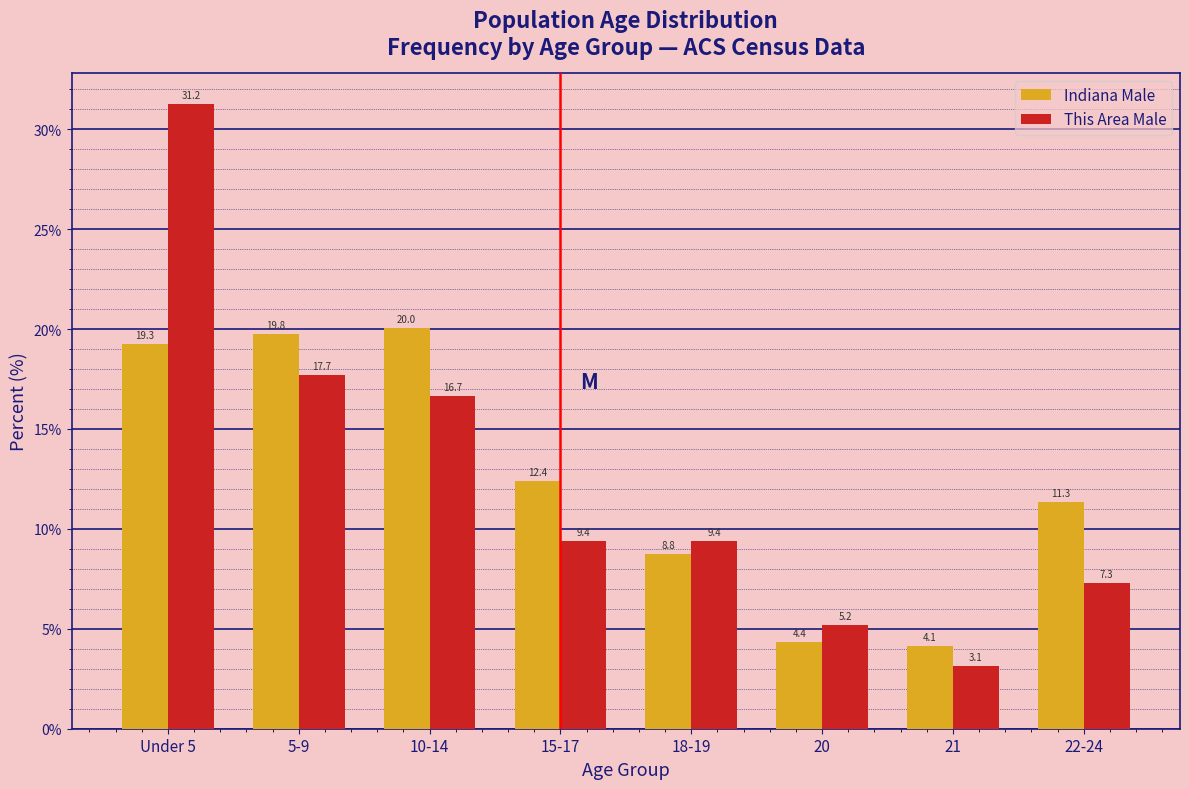

The value of Indiana Male at 22-24 is 11.3. True or false?

True